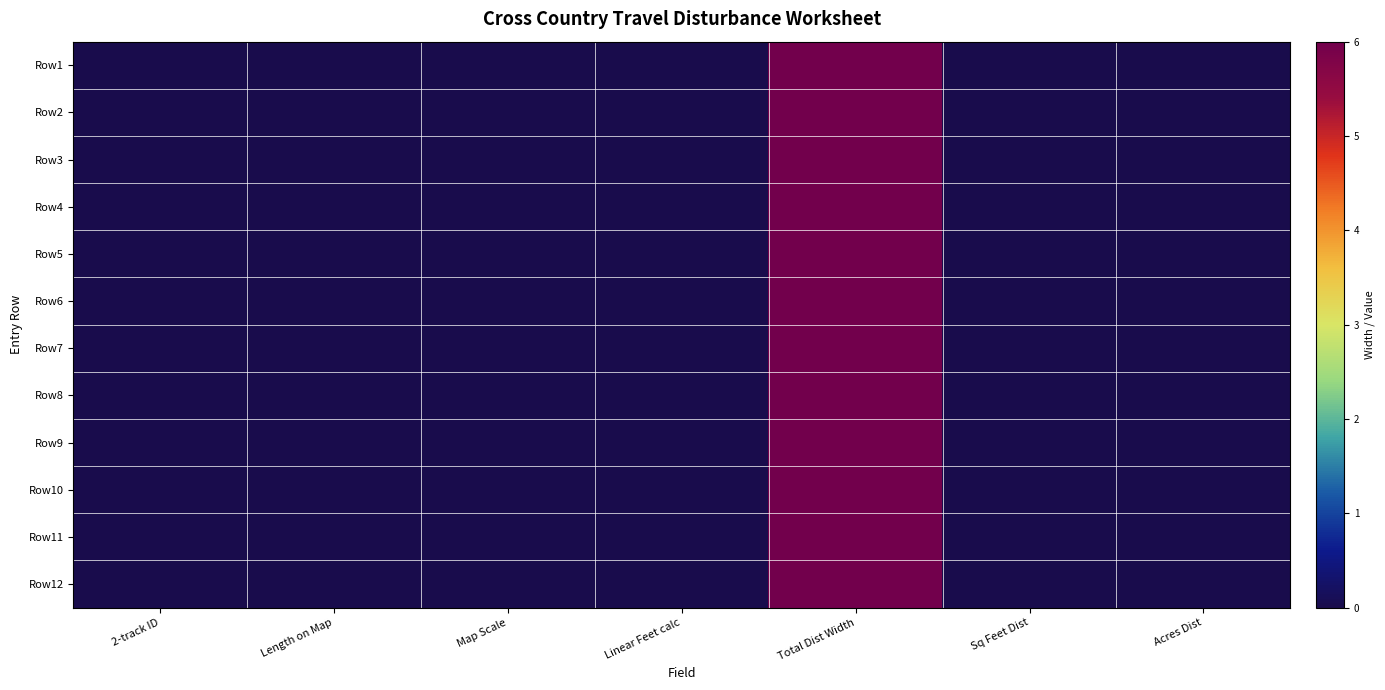

Reading left to right, extract all data points from this chart.

Row1: 2-track ID=0	Length on Map=0	Map Scale=0	Linear Feet calc=0	Total Dist Width=6	Sq Feet Dist=0	Acres Dist=0
Row2: 2-track ID=0	Length on Map=0	Map Scale=0	Linear Feet calc=0	Total Dist Width=6	Sq Feet Dist=0	Acres Dist=0
Row3: 2-track ID=0	Length on Map=0	Map Scale=0	Linear Feet calc=0	Total Dist Width=6	Sq Feet Dist=0	Acres Dist=0
Row4: 2-track ID=0	Length on Map=0	Map Scale=0	Linear Feet calc=0	Total Dist Width=6	Sq Feet Dist=0	Acres Dist=0
Row5: 2-track ID=0	Length on Map=0	Map Scale=0	Linear Feet calc=0	Total Dist Width=6	Sq Feet Dist=0	Acres Dist=0
Row6: 2-track ID=0	Length on Map=0	Map Scale=0	Linear Feet calc=0	Total Dist Width=6	Sq Feet Dist=0	Acres Dist=0
Row7: 2-track ID=0	Length on Map=0	Map Scale=0	Linear Feet calc=0	Total Dist Width=6	Sq Feet Dist=0	Acres Dist=0
Row8: 2-track ID=0	Length on Map=0	Map Scale=0	Linear Feet calc=0	Total Dist Width=6	Sq Feet Dist=0	Acres Dist=0
Row9: 2-track ID=0	Length on Map=0	Map Scale=0	Linear Feet calc=0	Total Dist Width=6	Sq Feet Dist=0	Acres Dist=0
Row10: 2-track ID=0	Length on Map=0	Map Scale=0	Linear Feet calc=0	Total Dist Width=6	Sq Feet Dist=0	Acres Dist=0
Row11: 2-track ID=0	Length on Map=0	Map Scale=0	Linear Feet calc=0	Total Dist Width=6	Sq Feet Dist=0	Acres Dist=0
Row12: 2-track ID=0	Length on Map=0	Map Scale=0	Linear Feet calc=0	Total Dist Width=6	Sq Feet Dist=0	Acres Dist=0